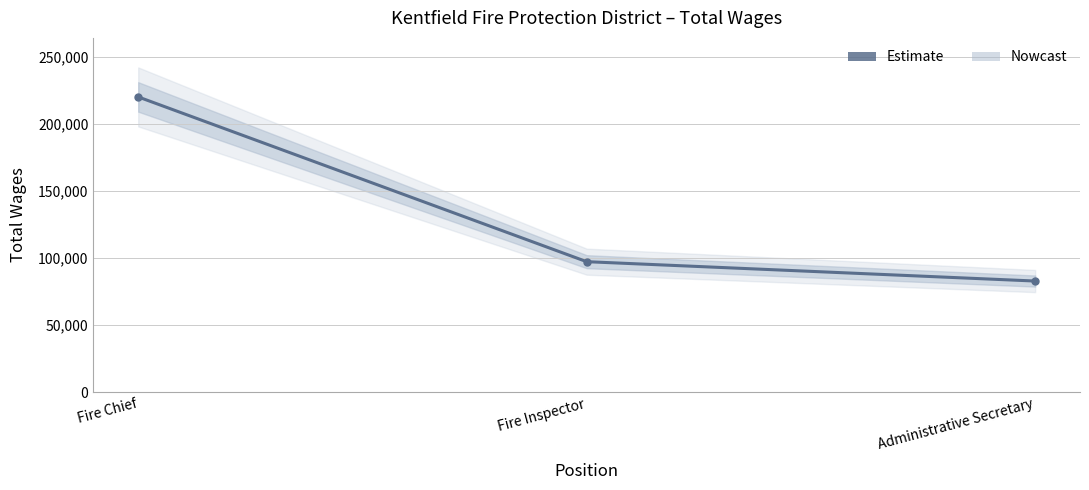

How many data points does each series have?

3